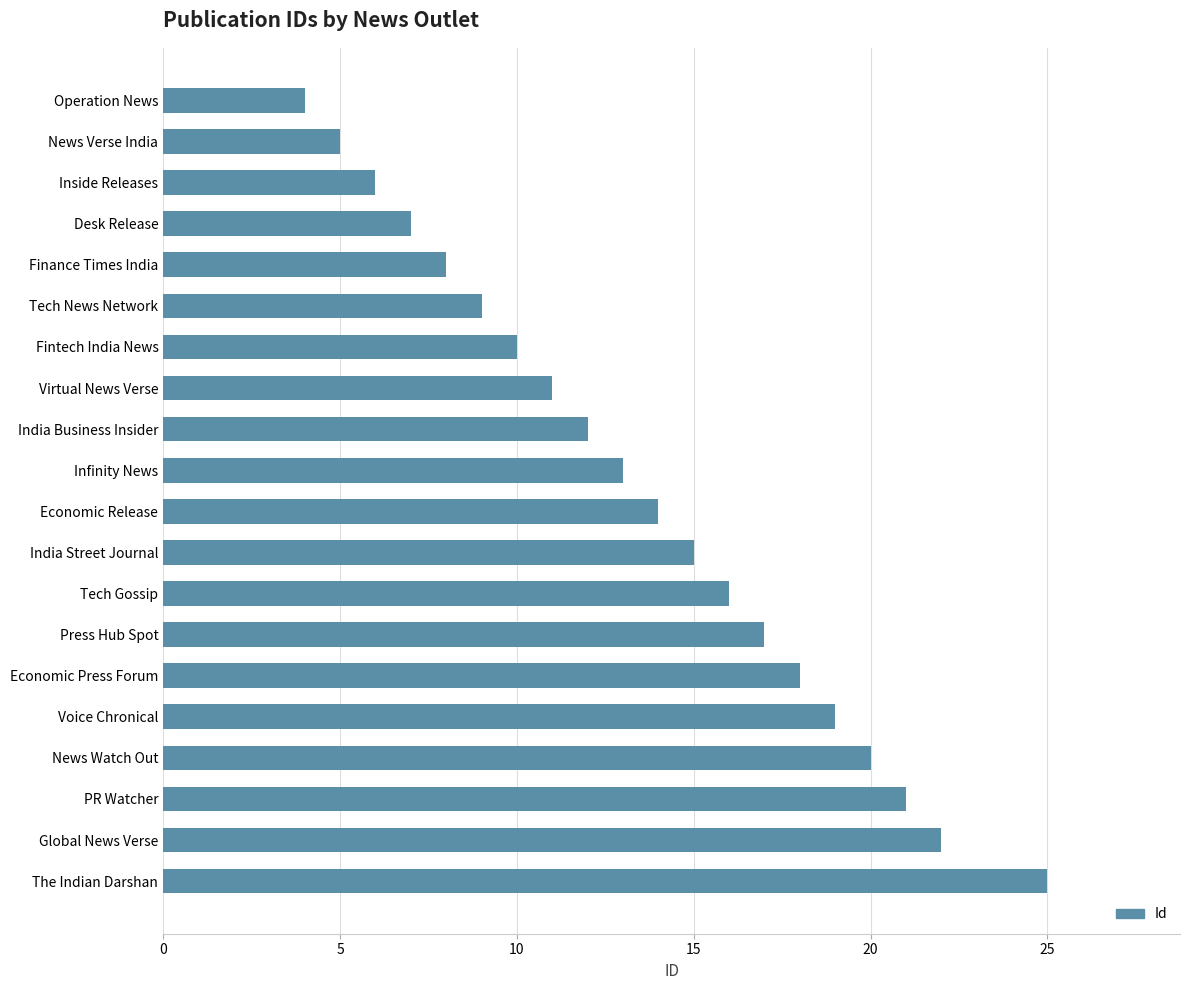

List the labels in order of value, smallest first.

Operation News, News Verse India, Inside Releases, Desk Release, Finance Times India, Tech News Network, Fintech India News, Virtual News Verse, India Business Insider, Infinity News, Economic Release, India Street Journal, Tech Gossip, Press Hub Spot, Economic Press Forum, Voice Chronical, News Watch Out, PR Watcher, Global News Verse, The Indian Darshan